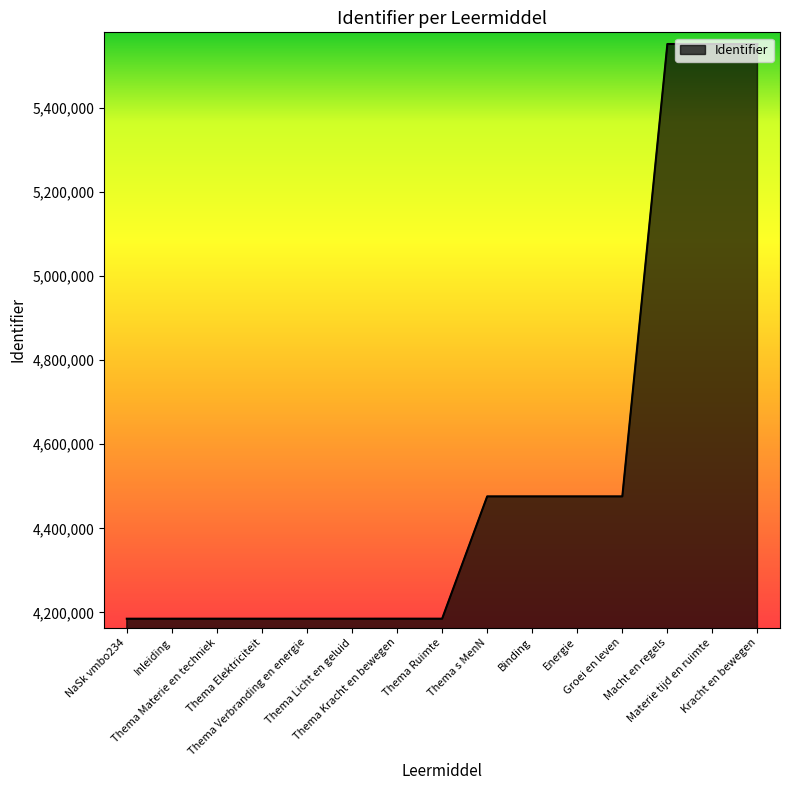

What is the difference between the maximum and minimum values?

1365868